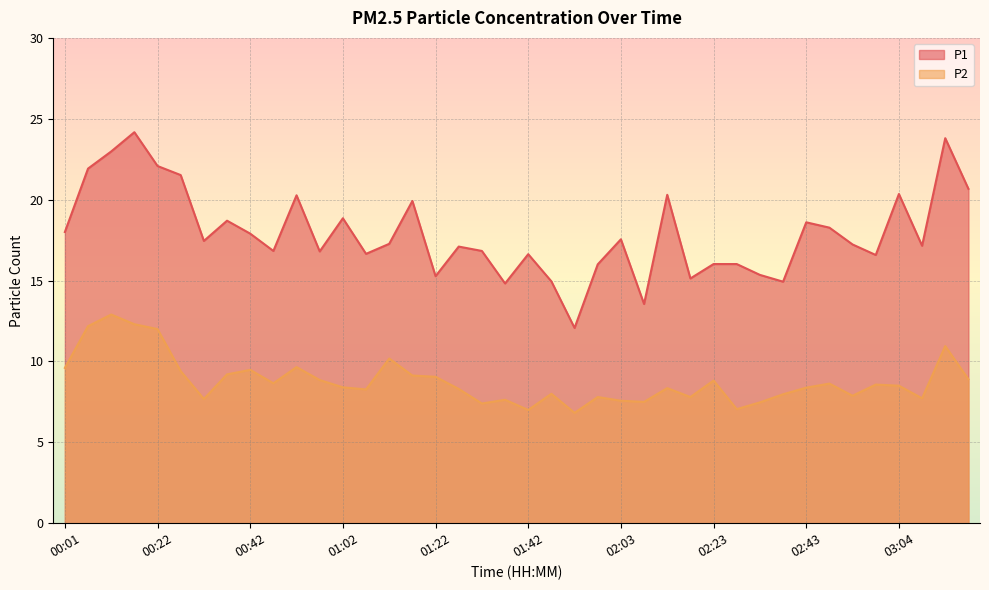

List the series in order of their overall mean, lowest first.

P2, P1